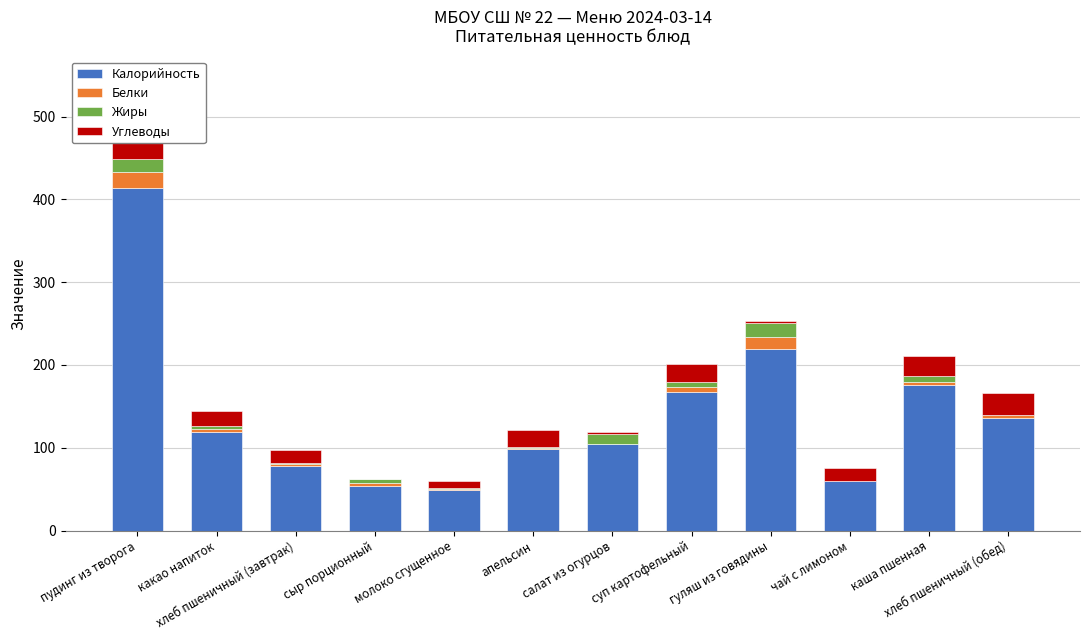

How many series are shown in this chart?

4